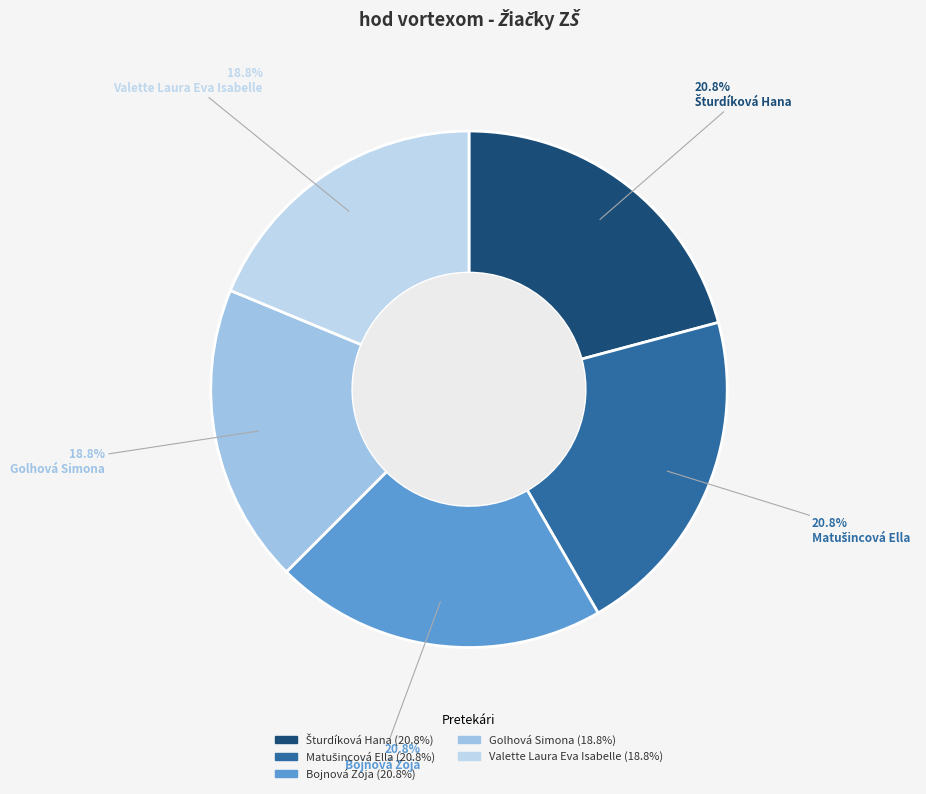

What percentage is the Bojnová Zoja slice, to the nearest percent?

21%